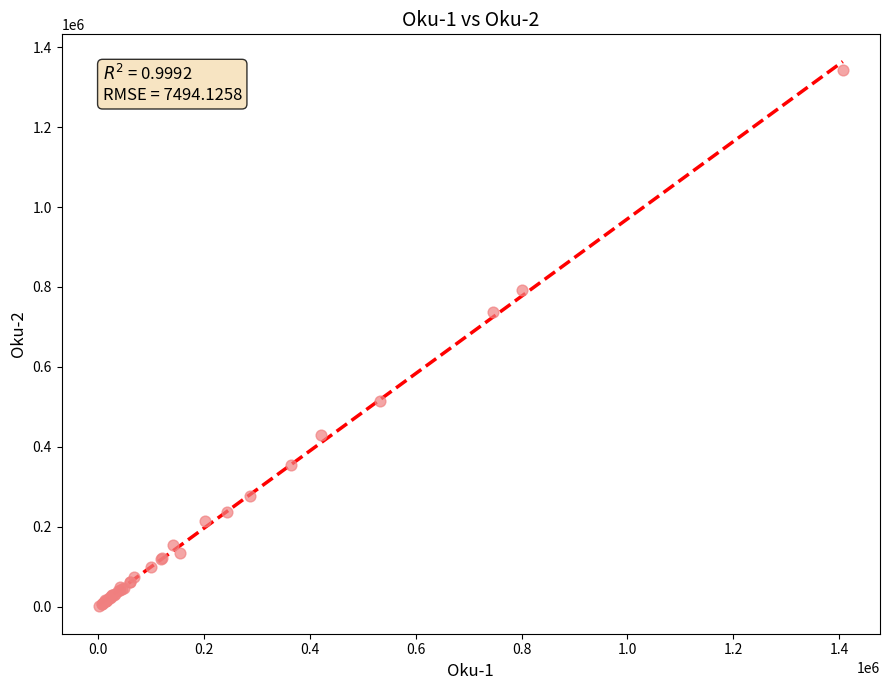

What Y value in the scatter plot is closest to 672188?

738226.3